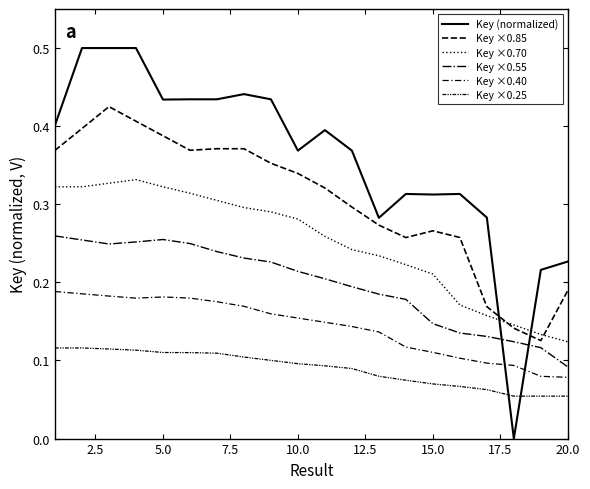

Is this an area chart (filled region under the line)?

No